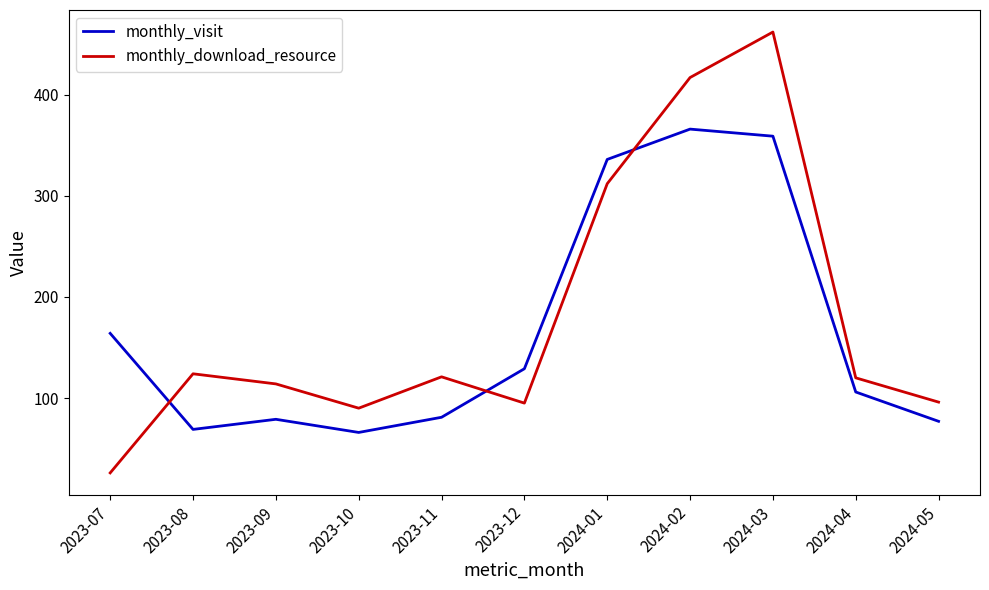

Where do monthly_visit and monthly_download_resource first cross each other?

2023-07 and 2023-08